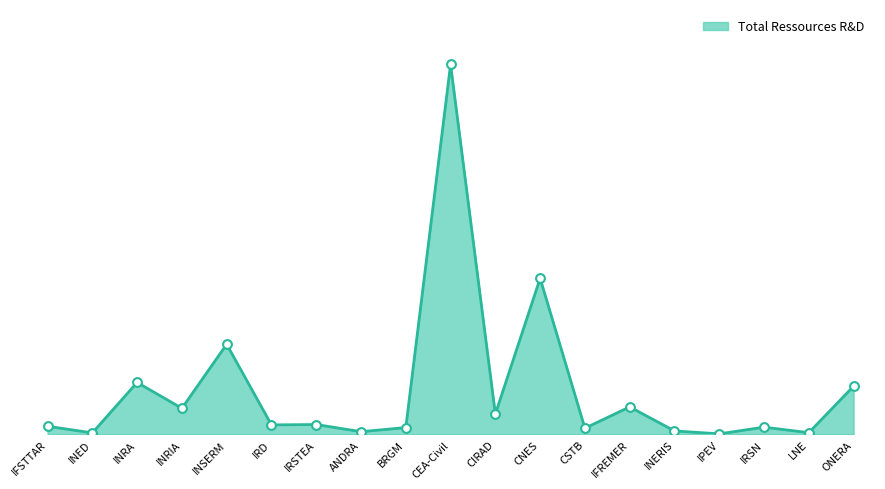

Between BRGM and INRA, which is larger?

INRA